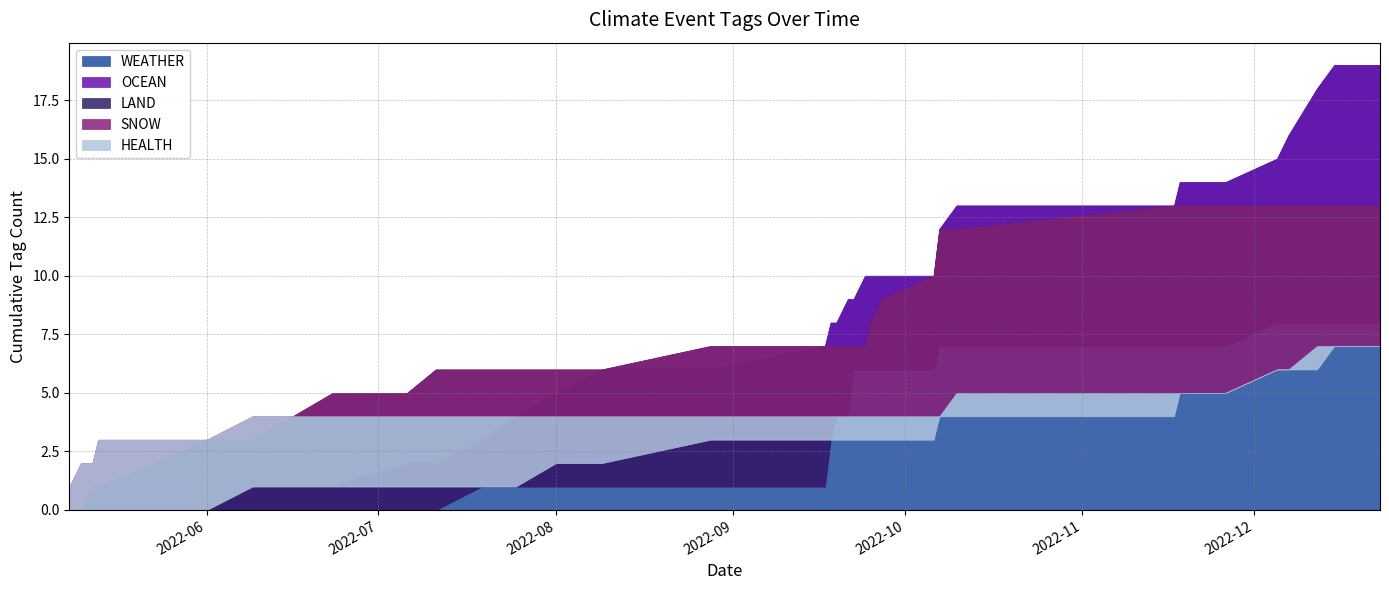

How many categories are shown in the chart?

40